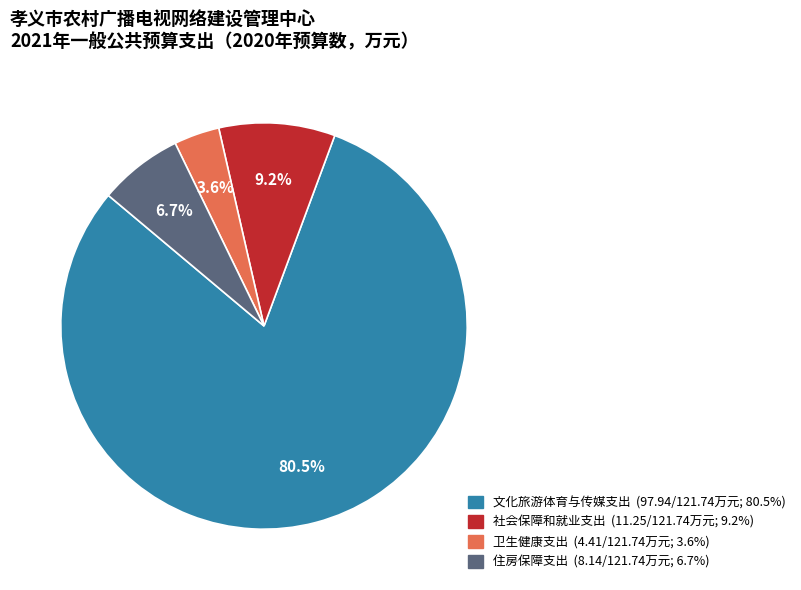

To the nearest percent, what is the average slice percentage?

25%